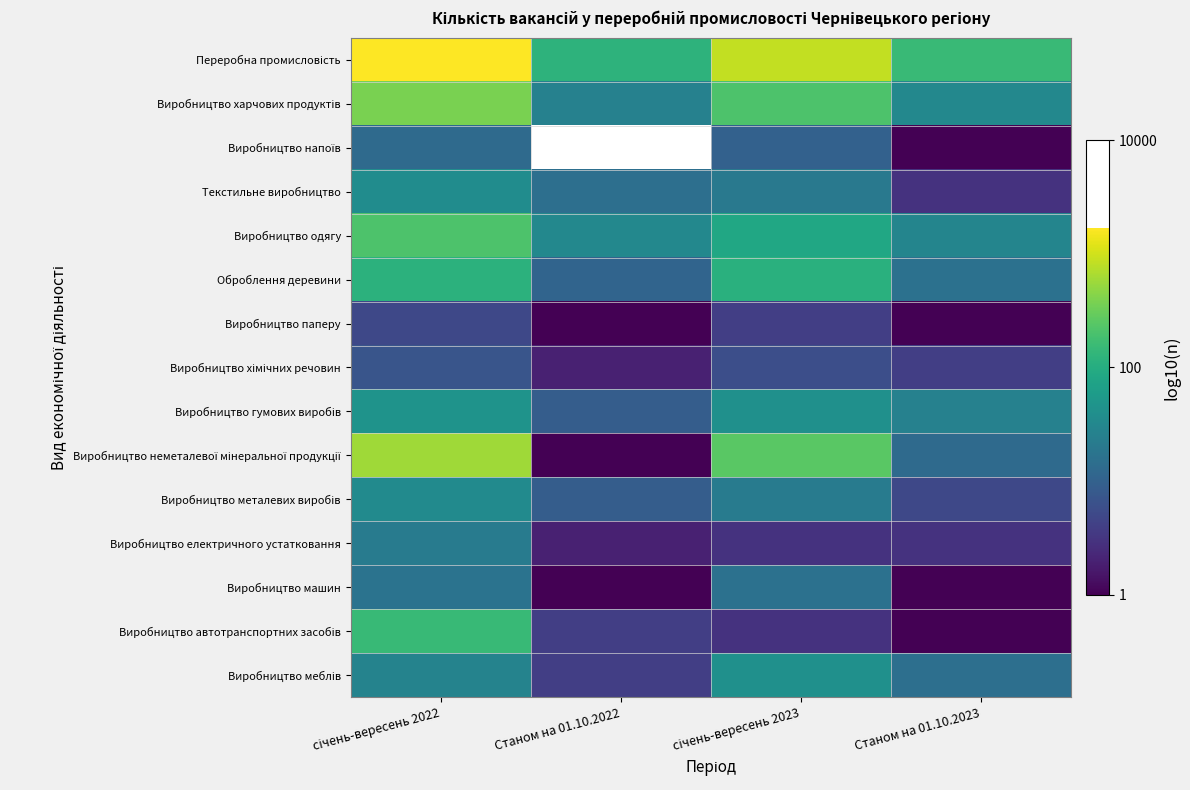

Rank the series by their maximum value, from highest to lowest.

Переробна промисловість, Виробництво неметалевої мінеральної продукції, Виробництво харчових продуктів, Виробництво одягу, Виробництво автотранспортних засобів, Оброблення деревини, Виробництво гумових виробів, Виробництво меблів, Текстильне виробництво, Виробництво металевих виробів, Виробництво електричного устатковання, Виробництво машин, Виробництво напоїв, Виробництво хімічних речовин, Виробництво паперу